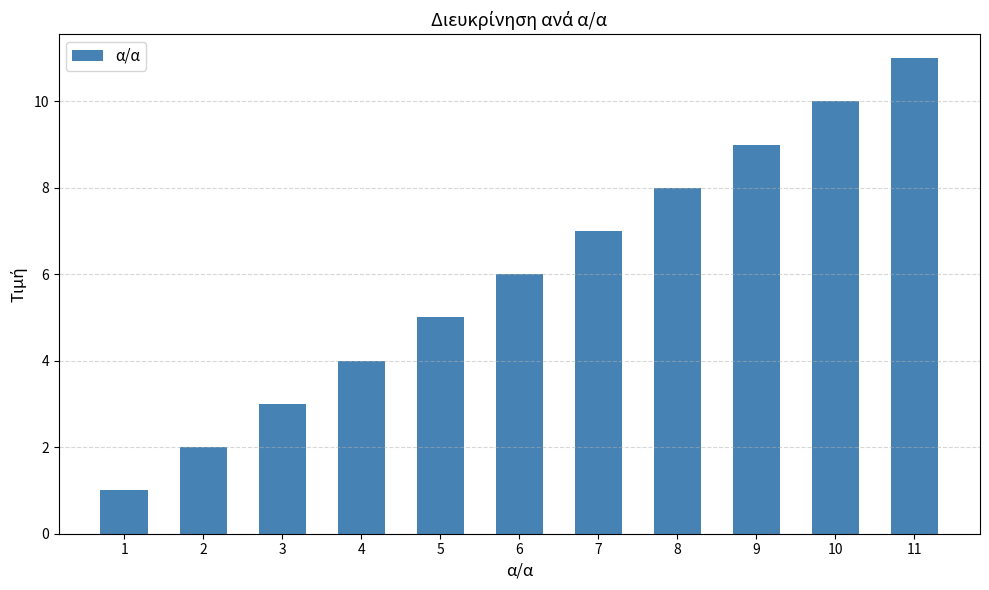

True or false: the data shows 5 at 5.

True